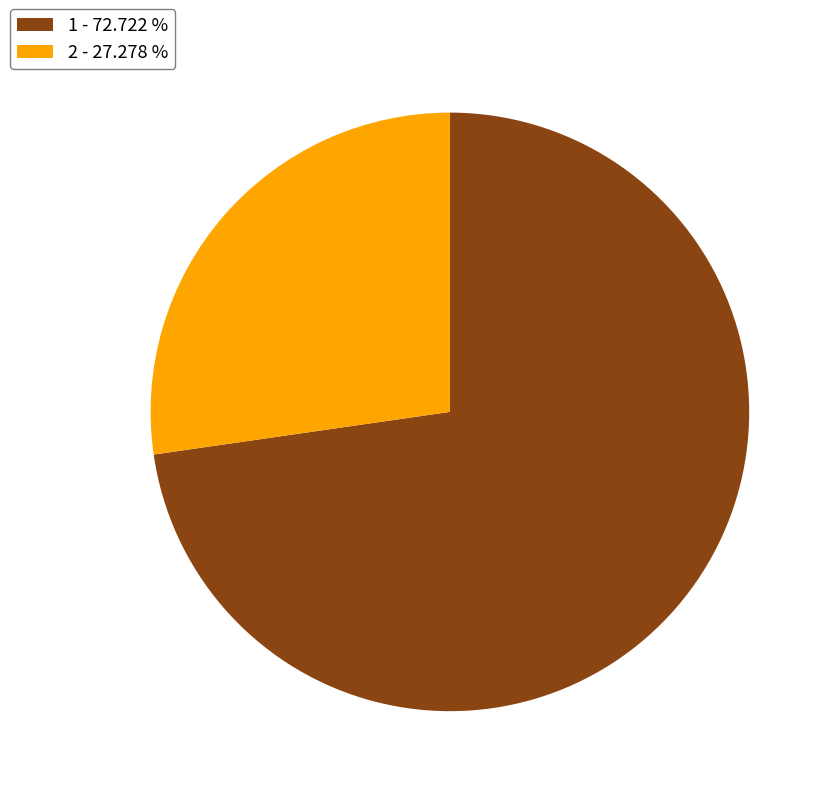

Count the number of slices in the pie.

2